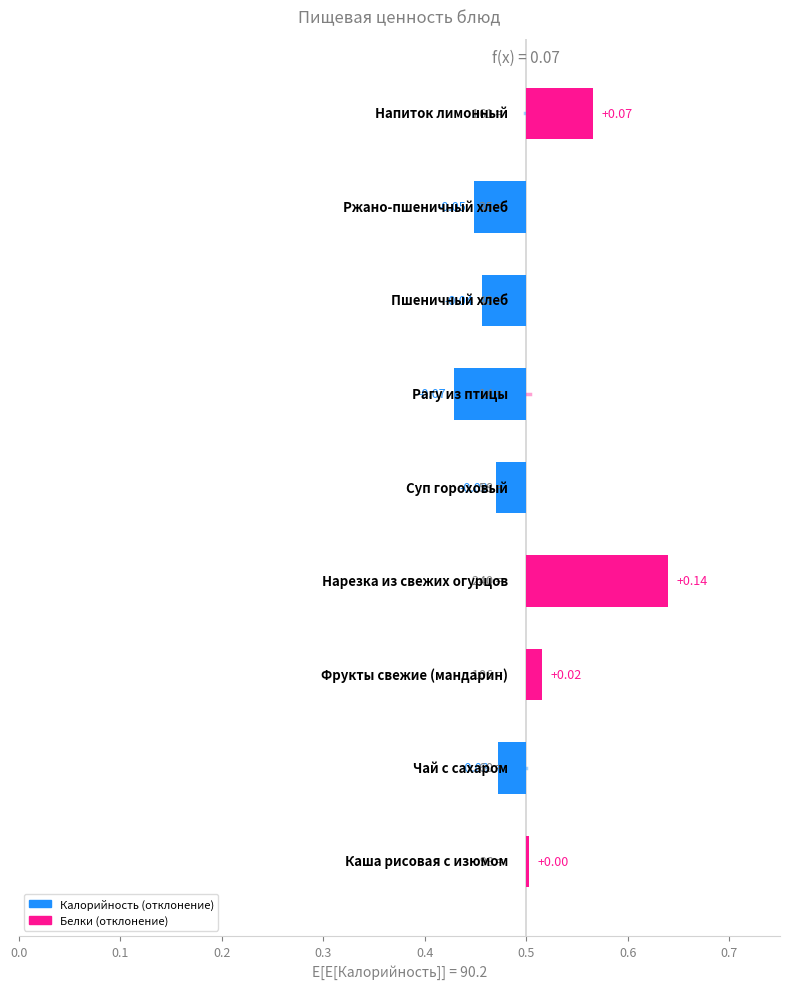

What is the difference between the second highest and second lowest values?

0.1